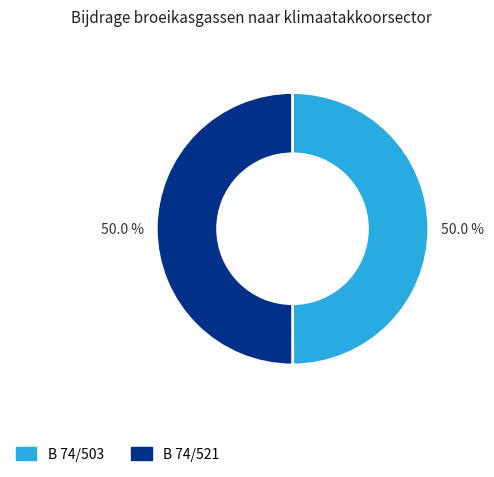

Approximately how many times larger is the value at B 74/503 compared to B 74/521?

1.0